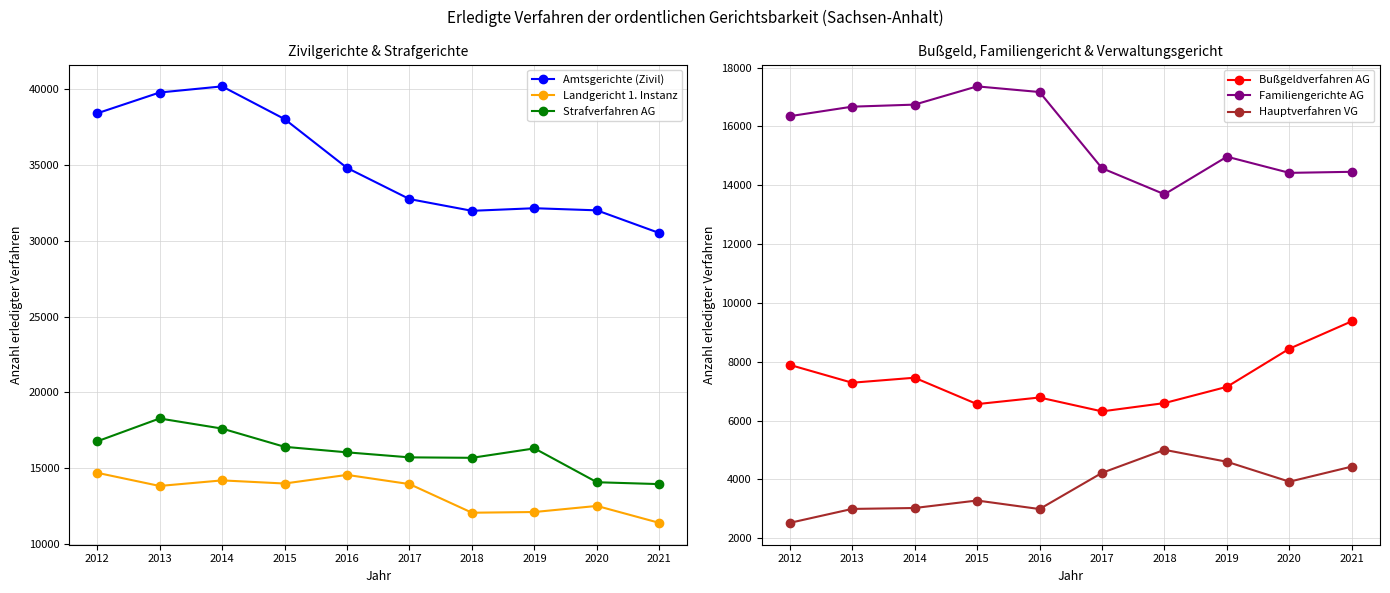

What is the difference between the Bußgeldverfahren AG values at 2018 and 2016?

190